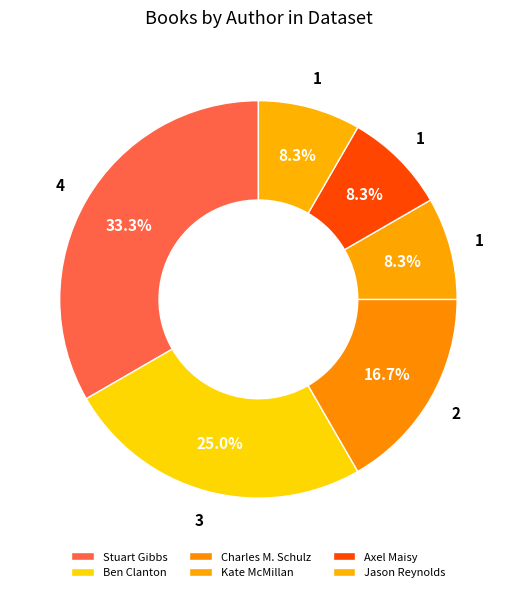

What is the change in value from Stuart Gibbs to Axel Maisy?

-3